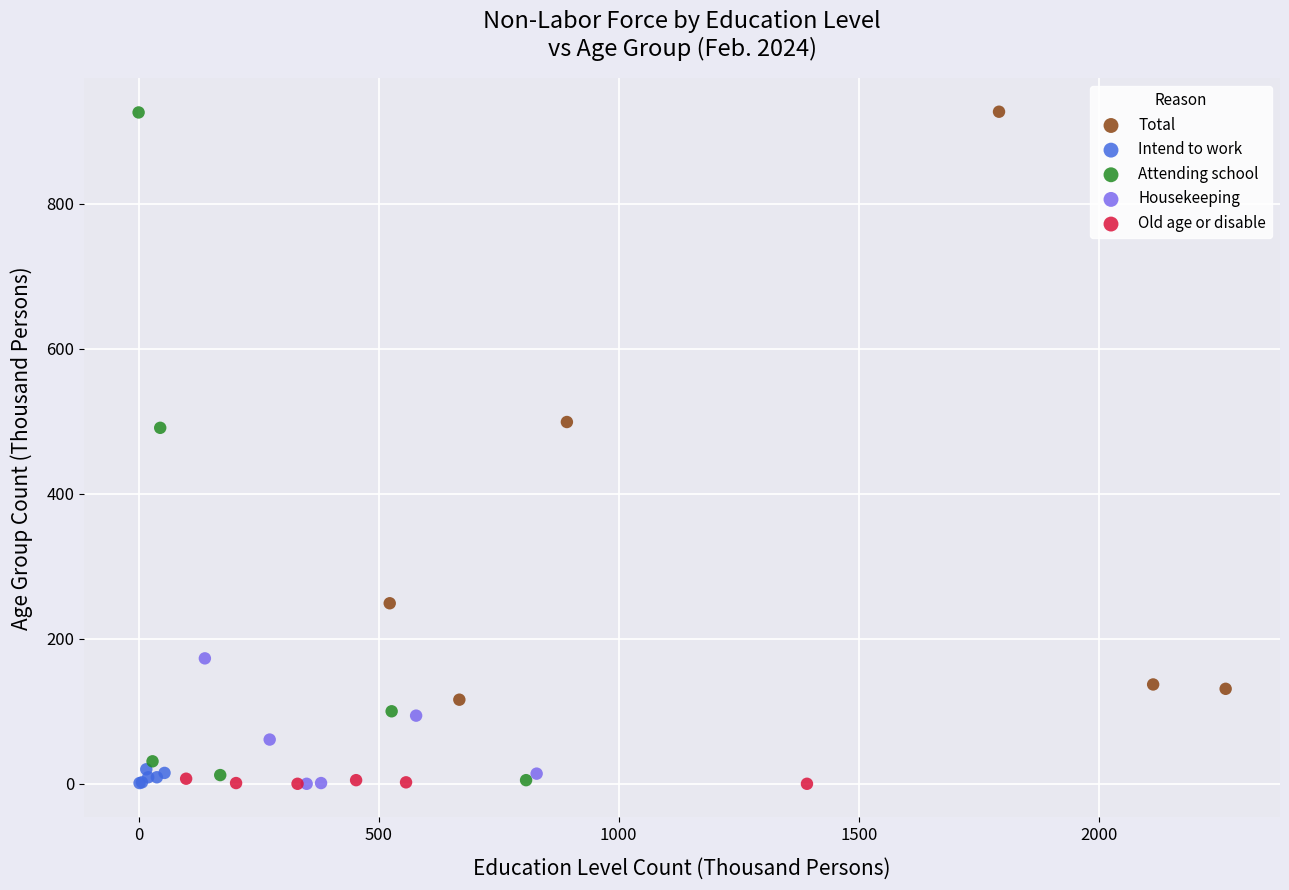

Which series has the widest spread of Y values?

Attending school